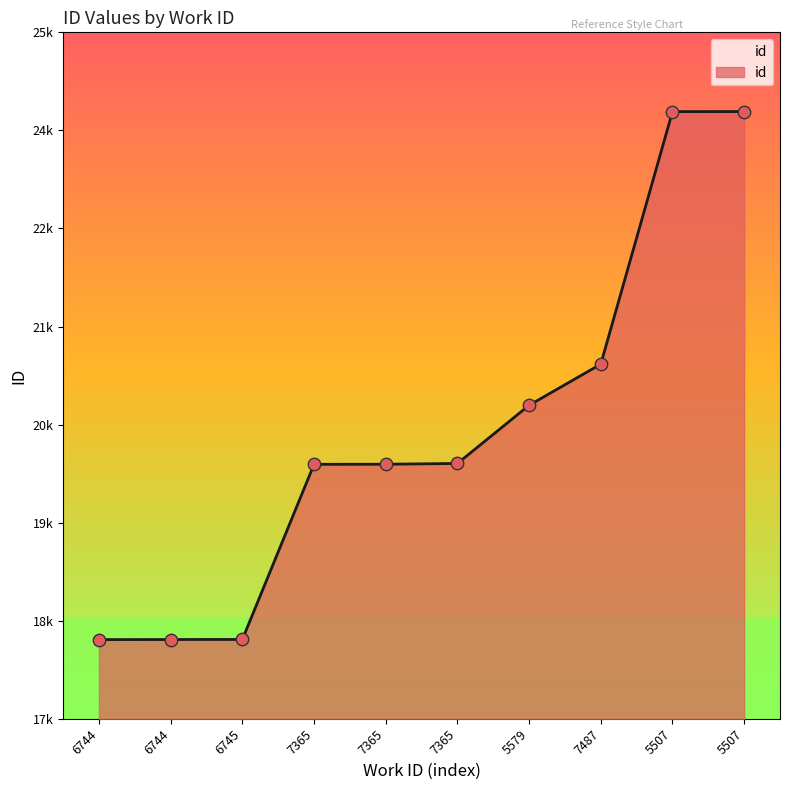

What is the change in value from 6744 to 5507?

+6277